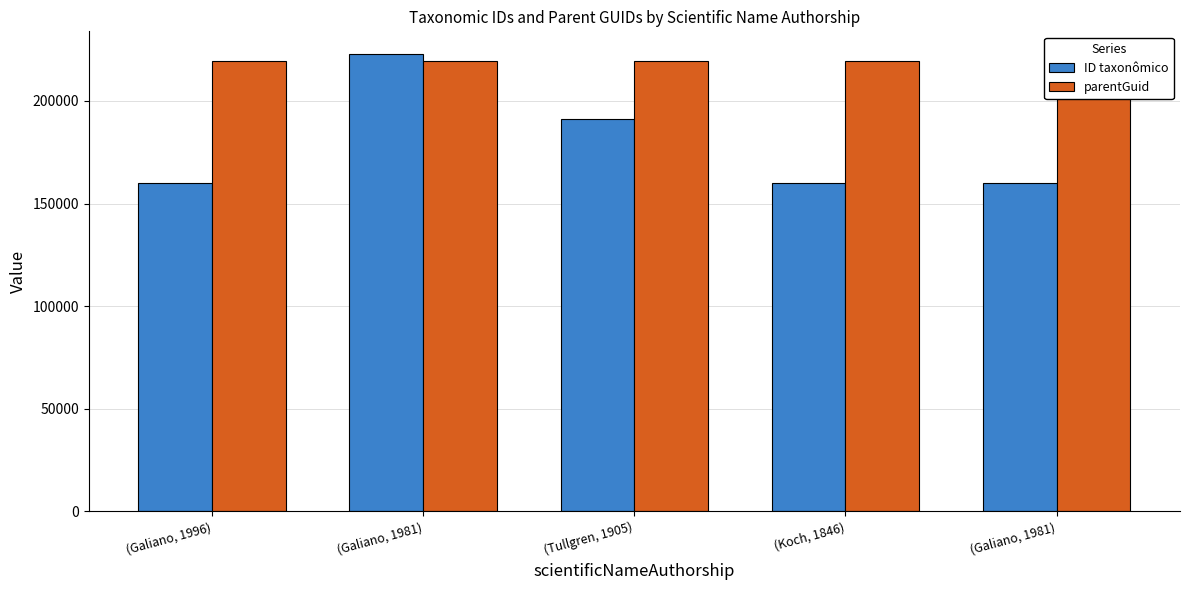

What is the total value across all series at (Galiano, 1981)?

442488